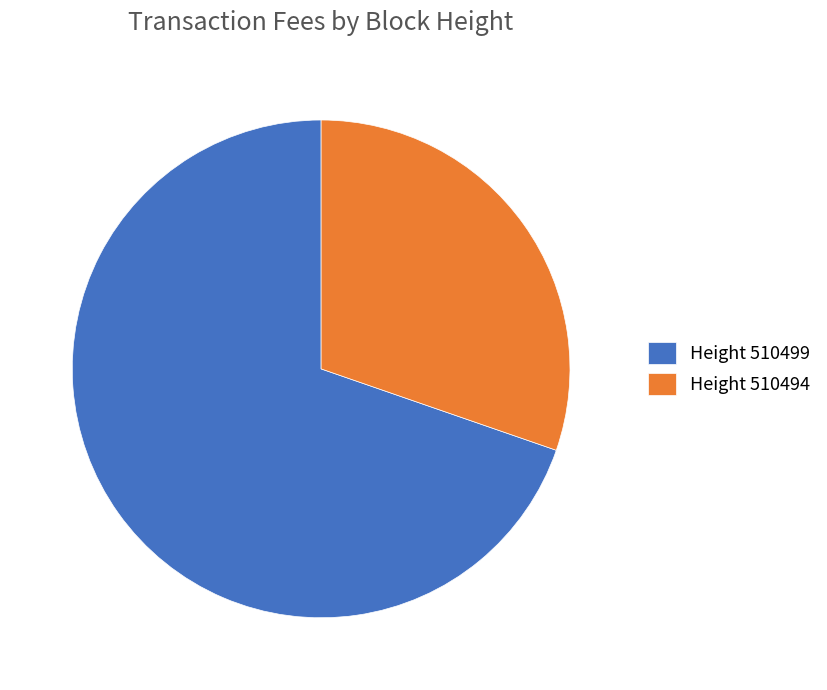

Is it true that Height 510499 is 70% of the pie?

True